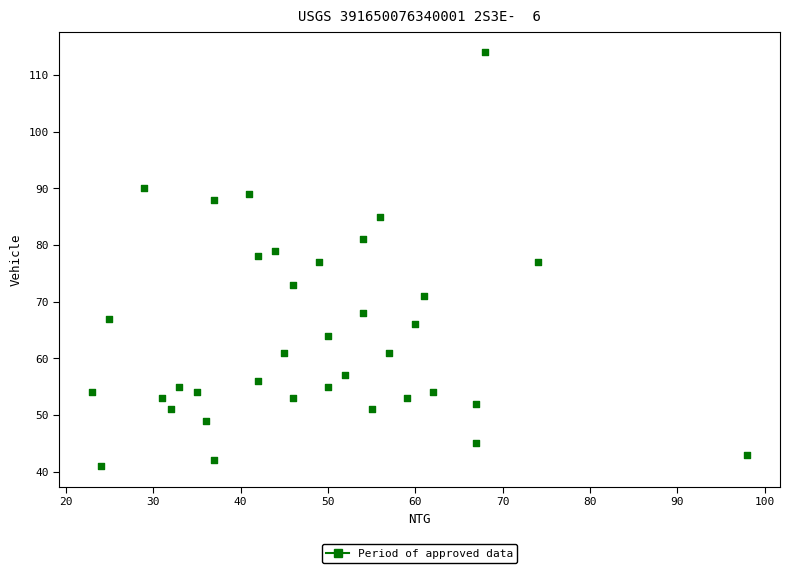

What is the range of X values (max minus min)?

75